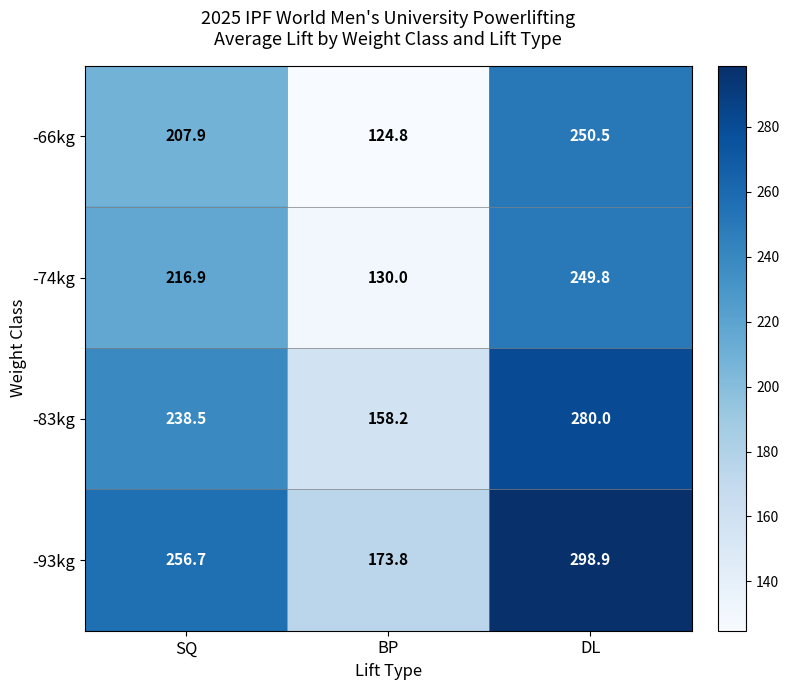

What is the spread (max minus min) of values at BP?

49.0